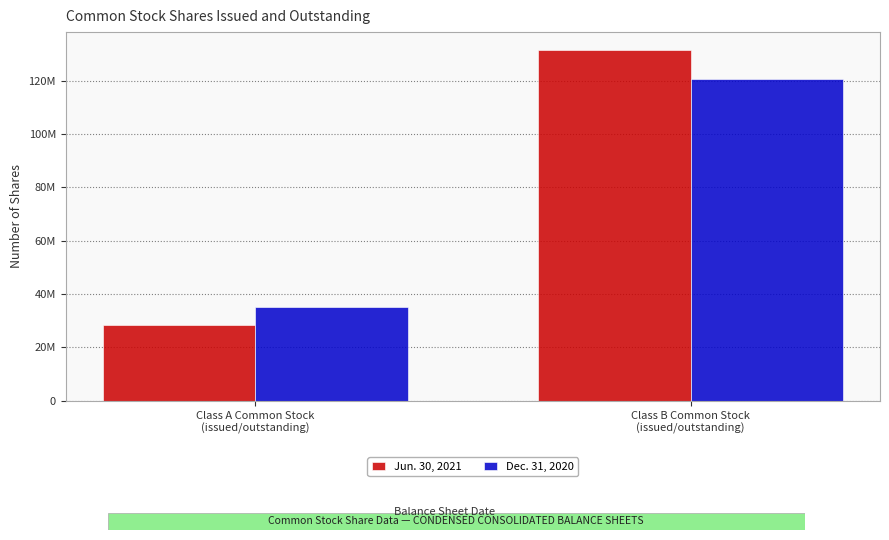

What is the difference between the Dec. 31, 2020 values at Class B Common Stock
(issued/outstanding) and Class A Common Stock
(issued/outstanding)?

85770729